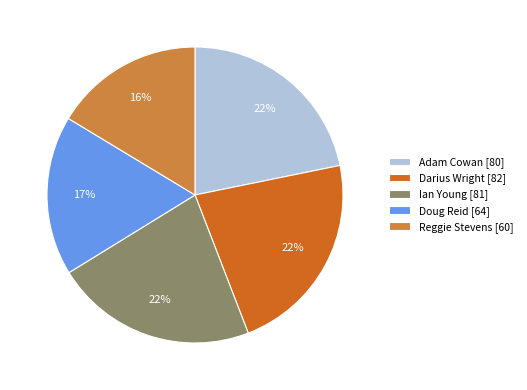

Combined, do Doug Reid and Darius Wright account for over 50%?

No